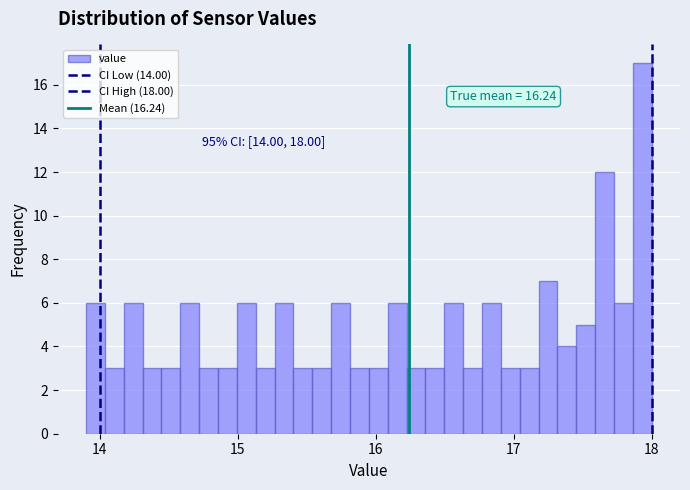

Read against the x-axis, roughly where is the centre of the tallest bar?

17.9